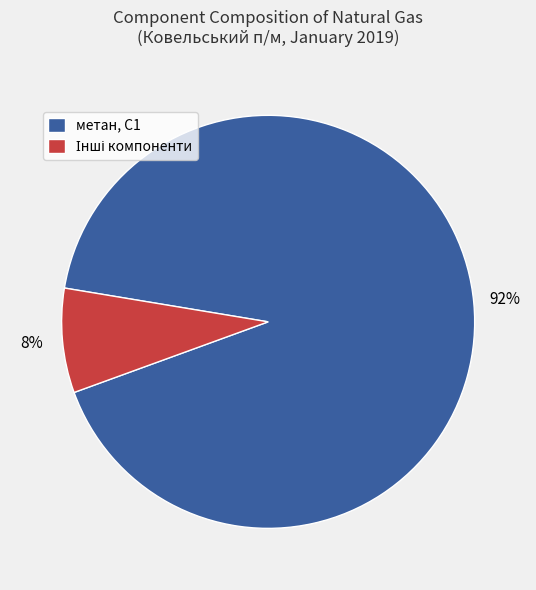

To the nearest percent, what is the average slice percentage?

50%